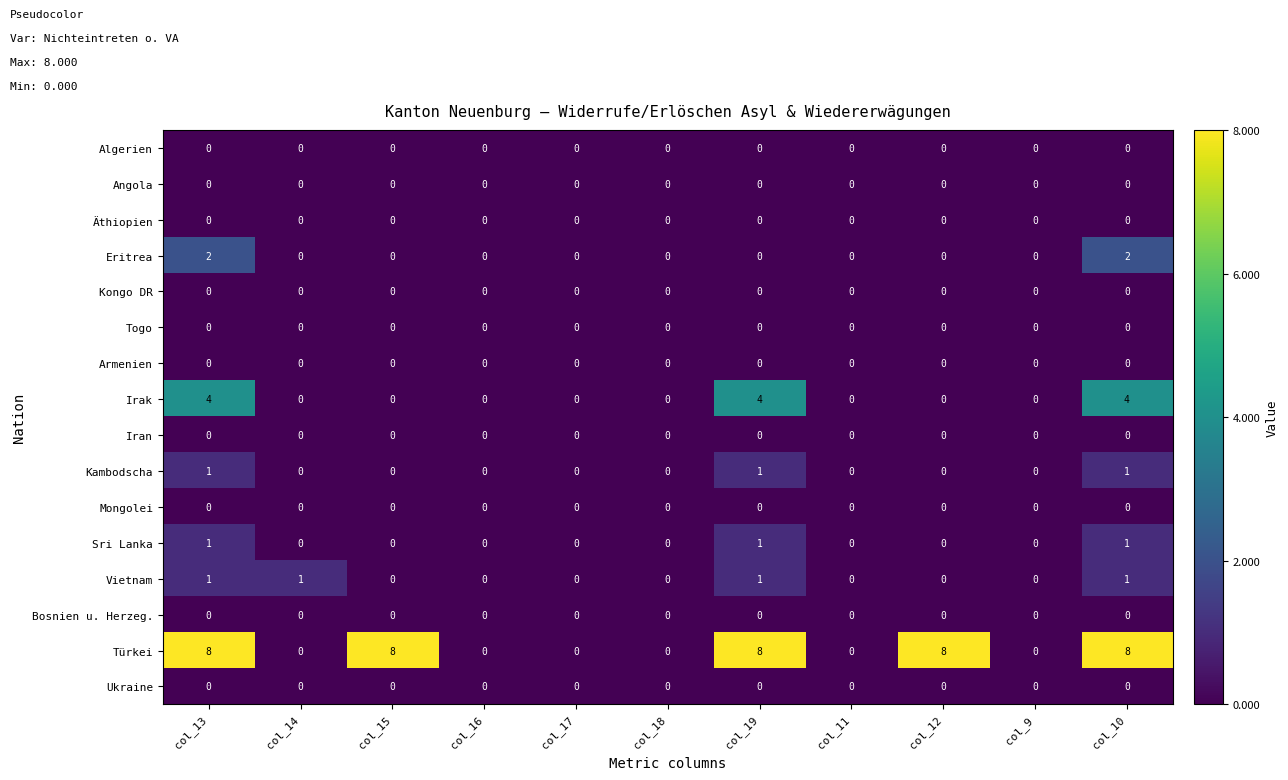

At how many categories does at least one series exceed 7?

5